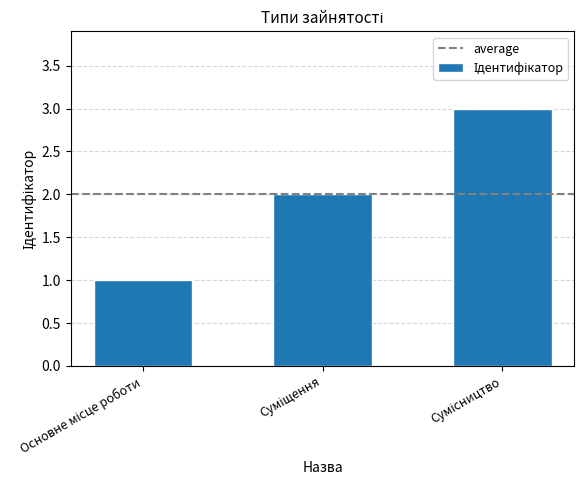

Count the values in the range 1 to 3.

3